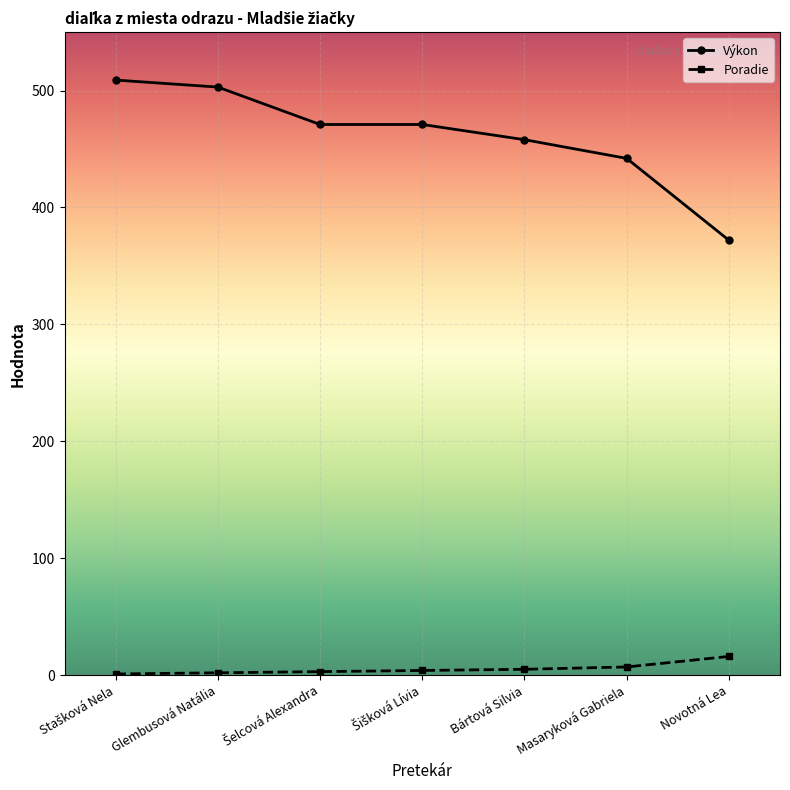

What is the maximum value shown in the chart?

509